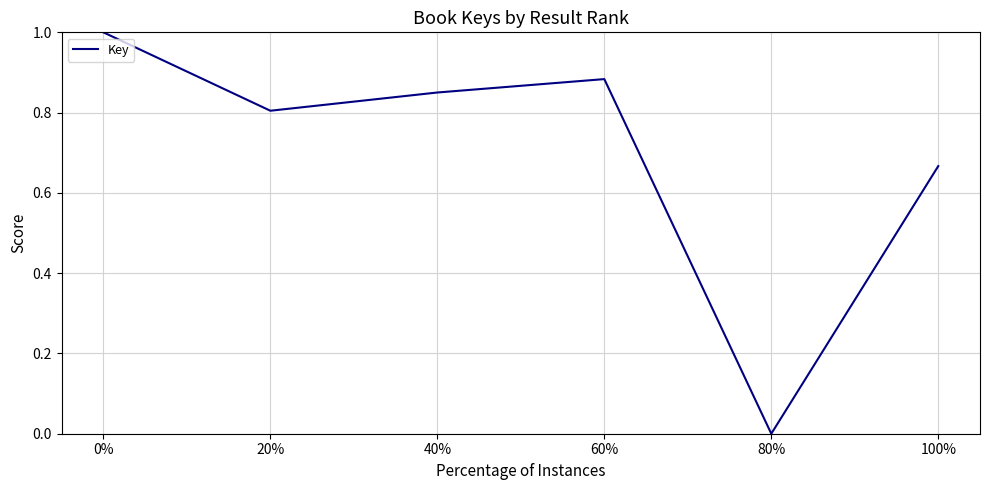

What position from the left is 60%?

4